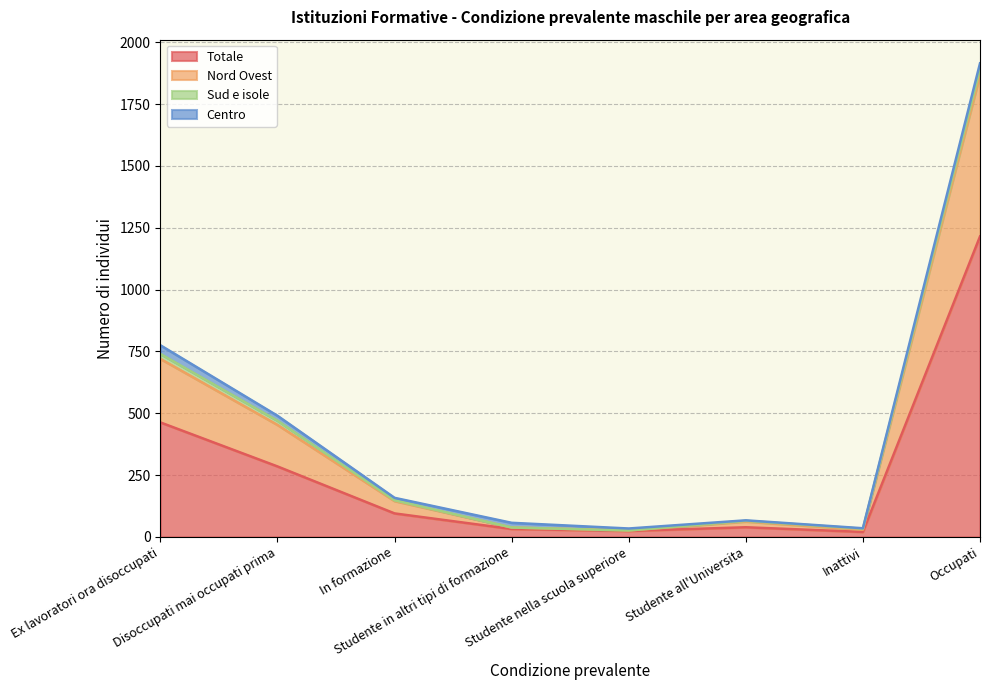

In Totale, how many points are higher than both neighbors (excluding endpoints)?

1